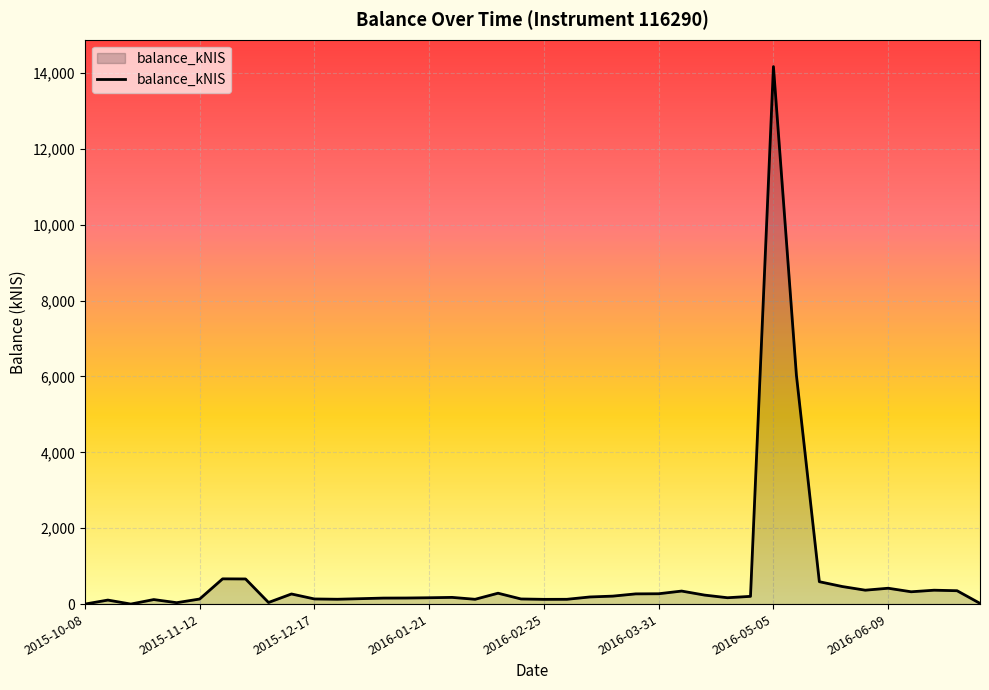

What is the greatest value displayed?

14164.3